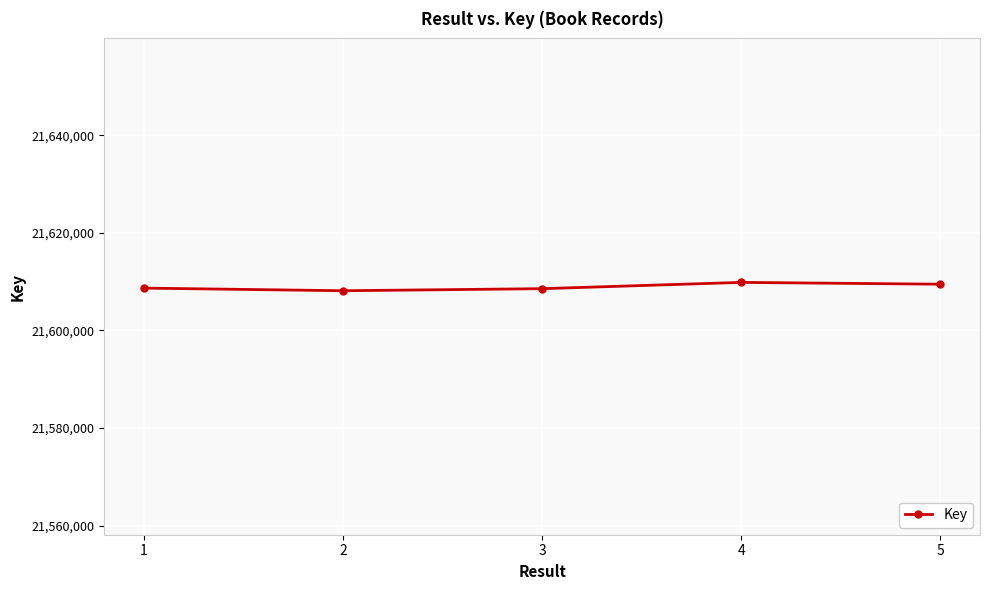

What is the difference between the maximum and minimum values?

1710